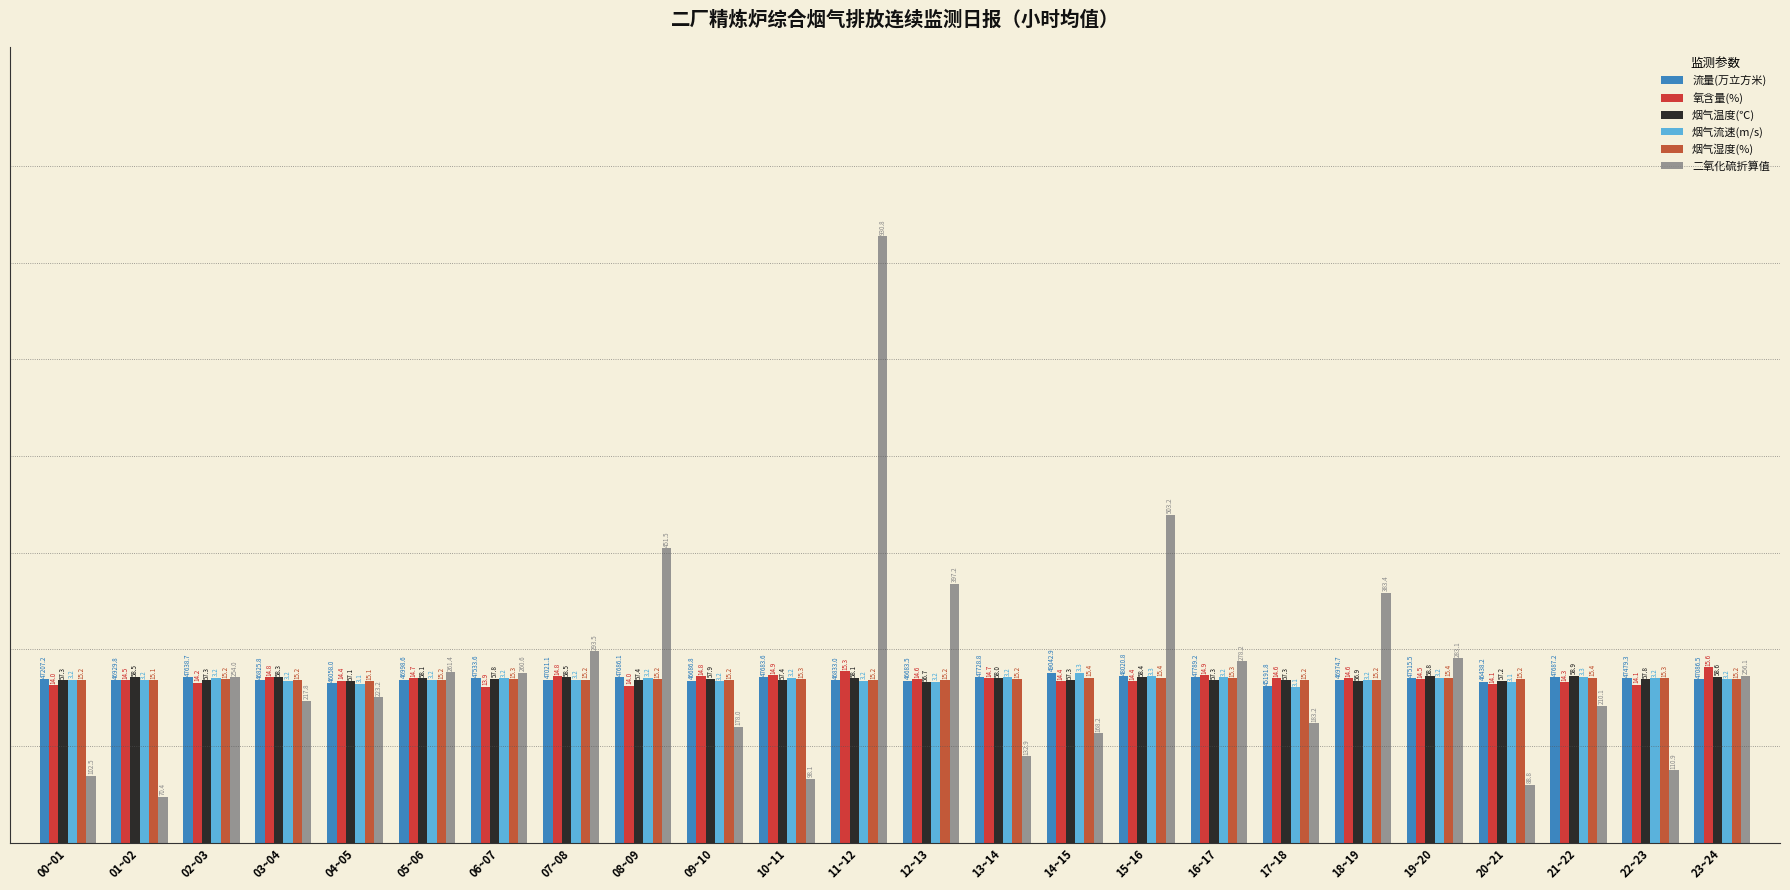

Which category has the highest value in the 烟气流速(m/s) series?

14~15